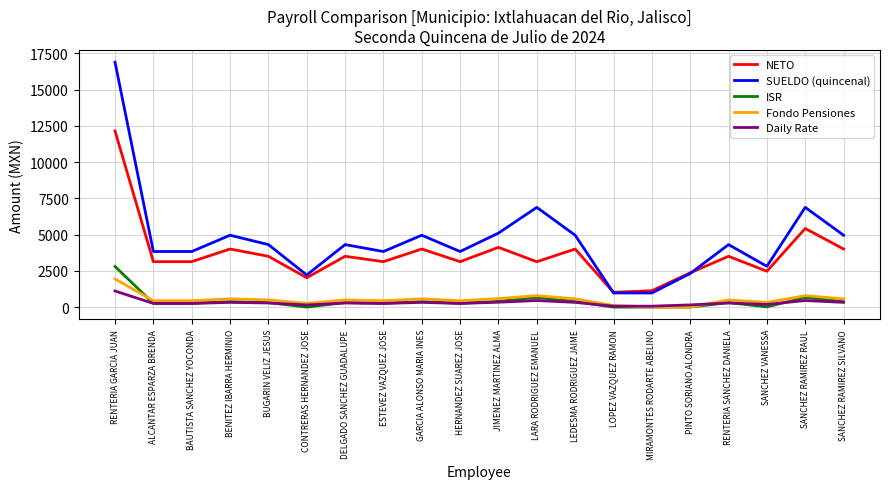

True or false: SUELDO (quincenal) has a value of 4959.3 at BENITEZ IBARRA HERMINIO.

True